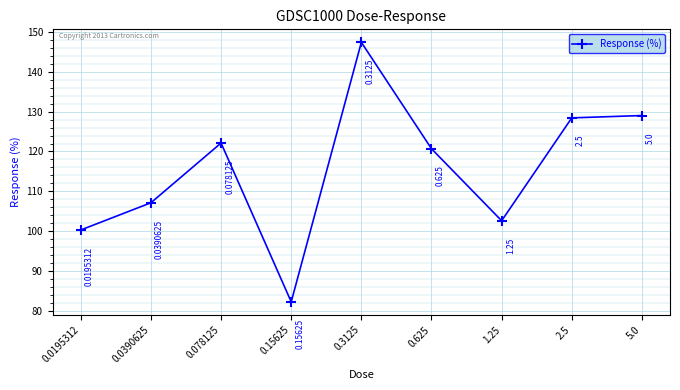

What is the difference between the values at 5.0 and 0.0195312?

28.8